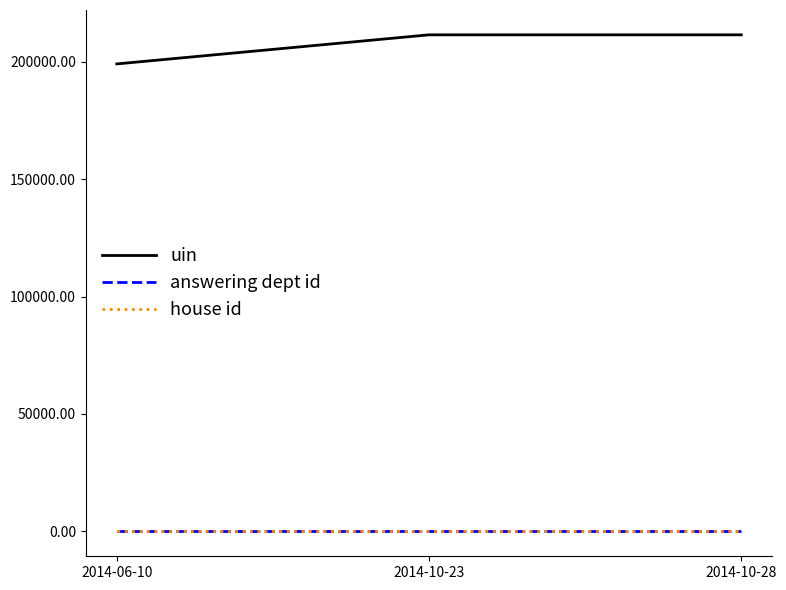

Is the value of answering dept id at 2014-10-28 greater than the value of uin at 2014-06-10?

No